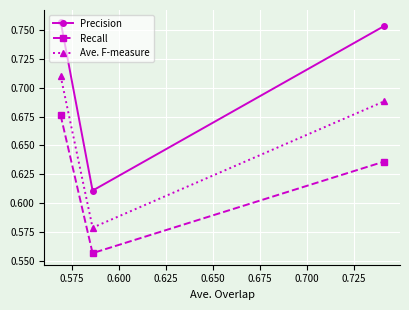

Which series has the largest total across all categories?

Precision